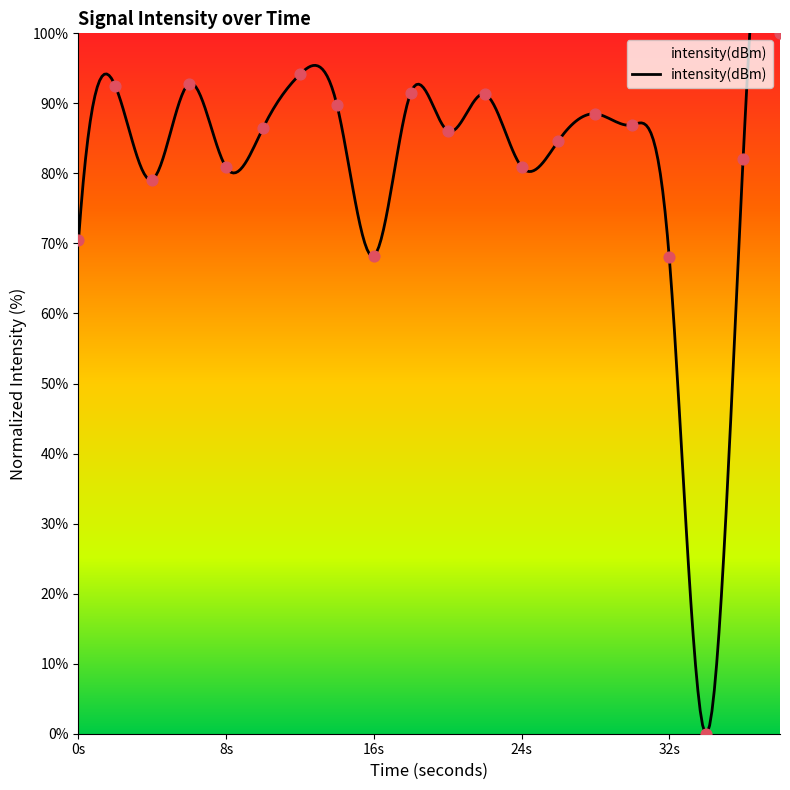

What is the ratio of the value at 26 to the value at 14?

0.9